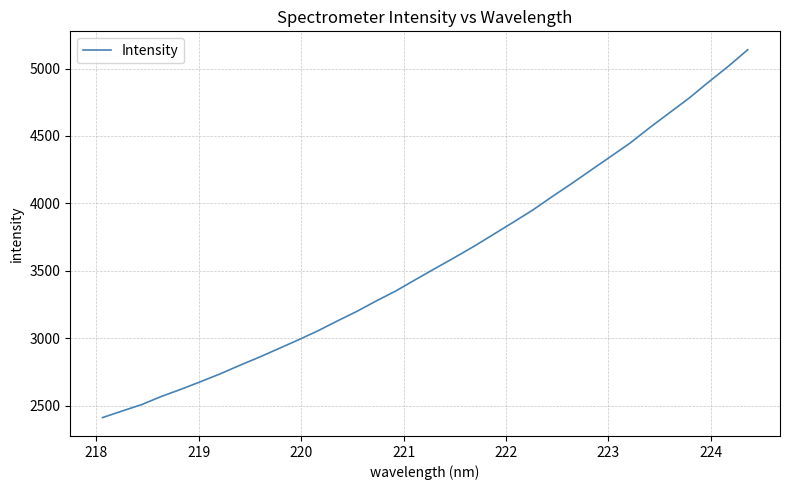

What is the minimum value shown in the chart?

2411.7